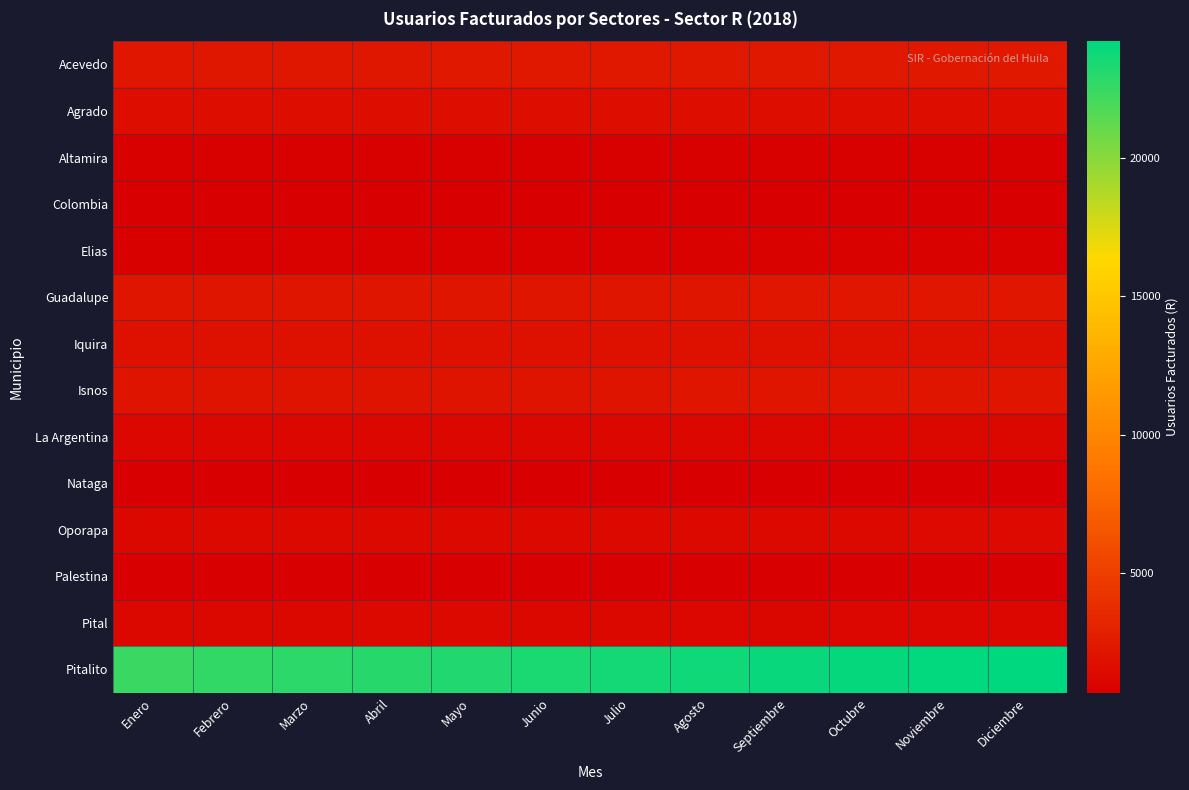

What is the difference between the highest and lowest values at Febrero?

22020